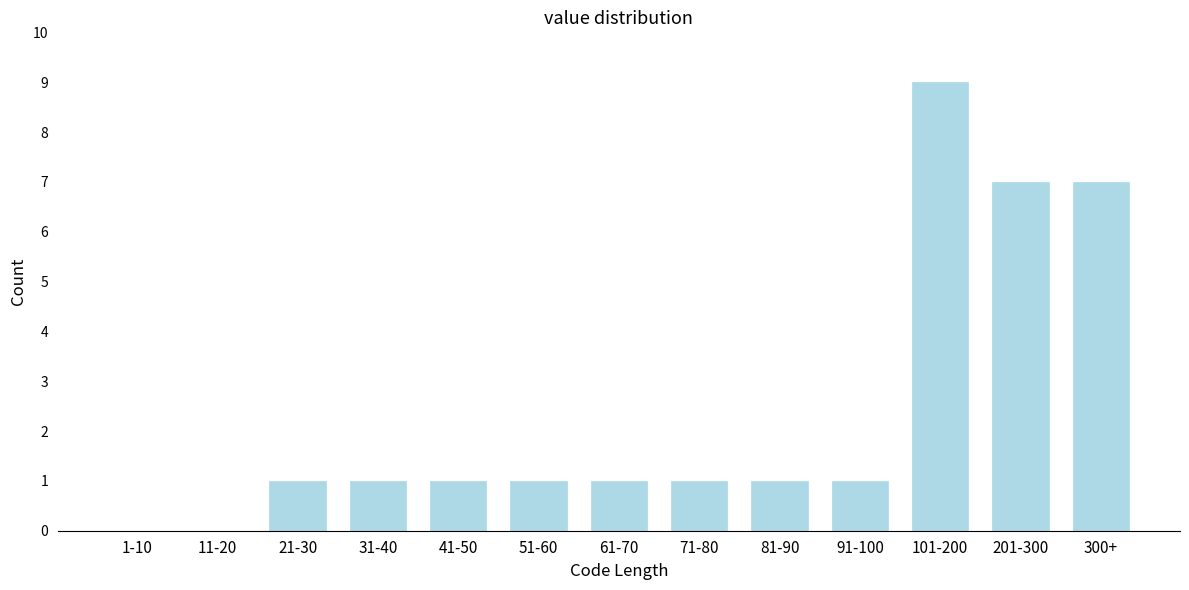

Reading left to right, what are all the values shown in this chart?

1-10=0	11-20=0	21-30=1	31-40=1	41-50=1	51-60=1	61-70=1	71-80=1	81-90=1	91-100=1	101-200=9	201-300=7	300+=7